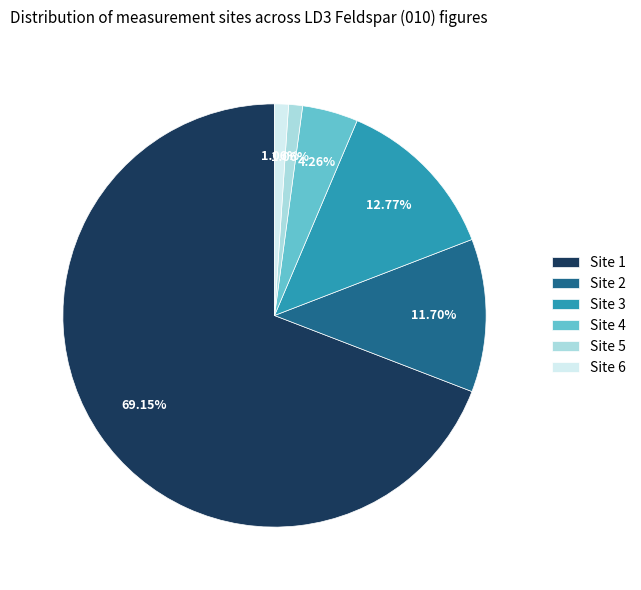

Between Site 3 and Site 4, which is larger?

Site 3